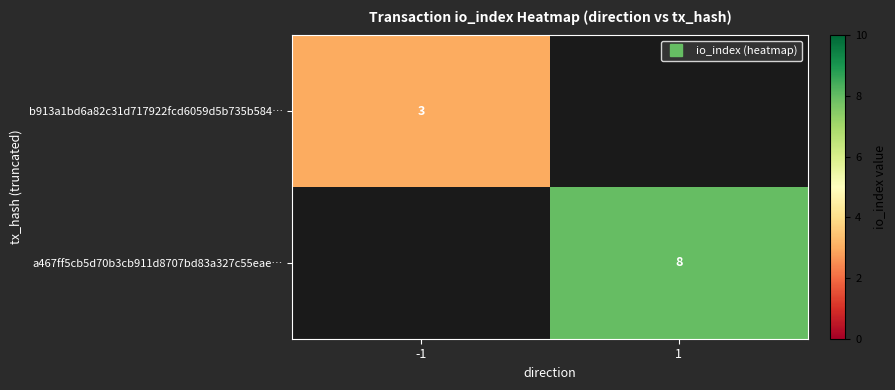

At which category does the chart reach its minimum across all series?

-1